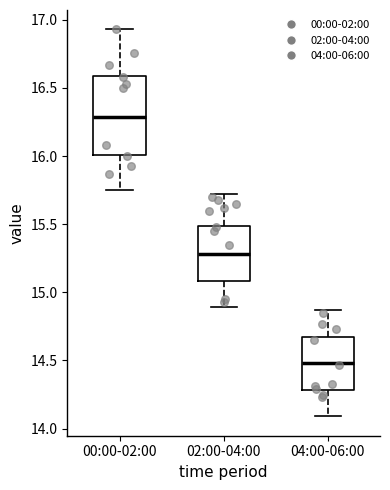

Reading left to right, transcribe this box plot: for each box, give where its median line is, the range the box spans, and where its two whiskers end, as read against the y-axis. The values are not printed on the chart, so give them approximately, as read against the axis.

00:00-02:00: median 16.30, box 16.00 to 16.60, whiskers 15.75 to 16.95
02:00-04:00: median 15.30, box 15.10 to 15.50, whiskers 14.90 to 15.70
04:00-06:00: median 14.50, box 14.30 to 14.70, whiskers 14.10 to 14.85